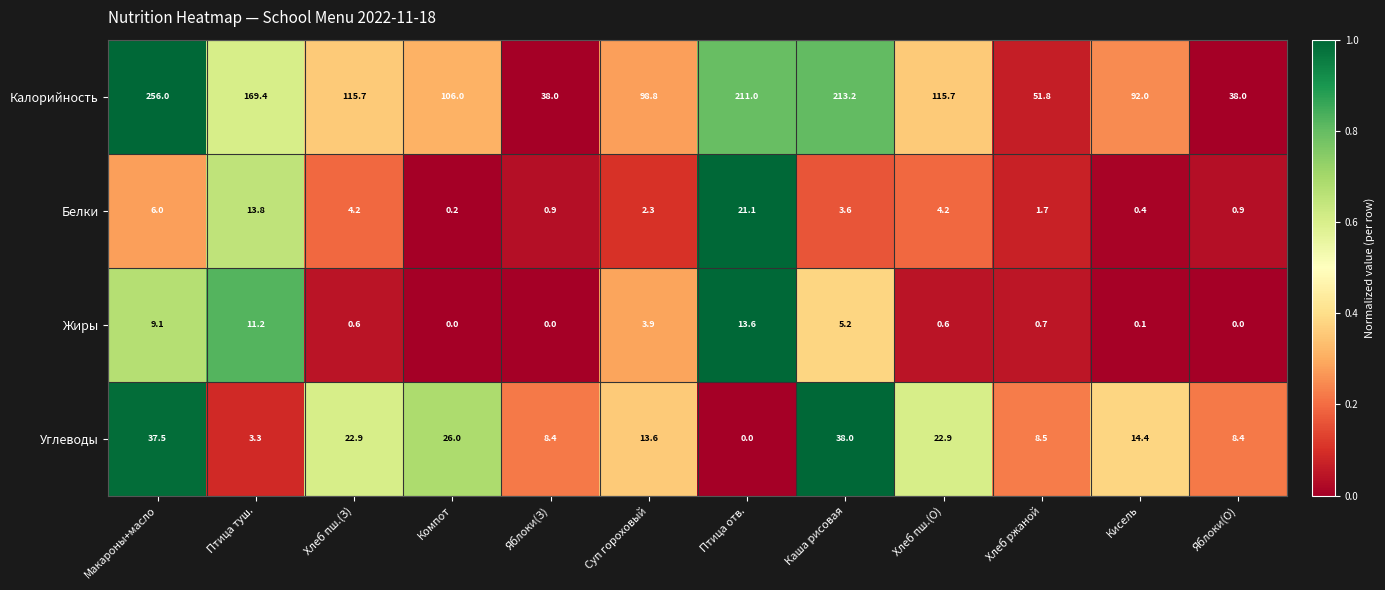

What is the difference between the second highest and minimum values in the Калорийность series?

175.2